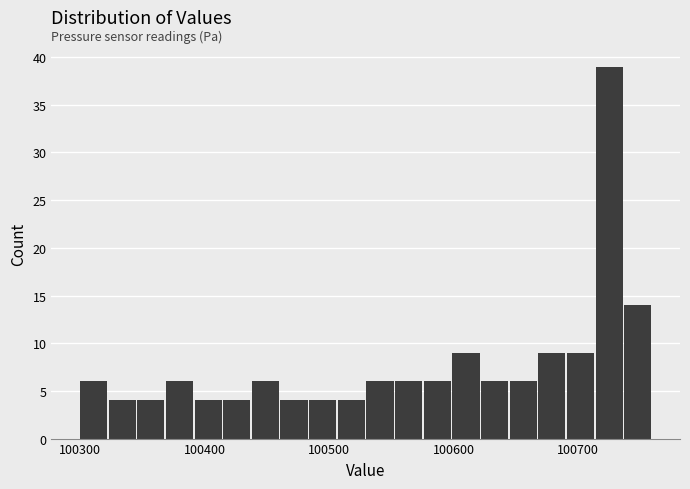

Around what value on the x-axis is the tallest bar? Give the approximate position of its centre, as read against the axis.

100720